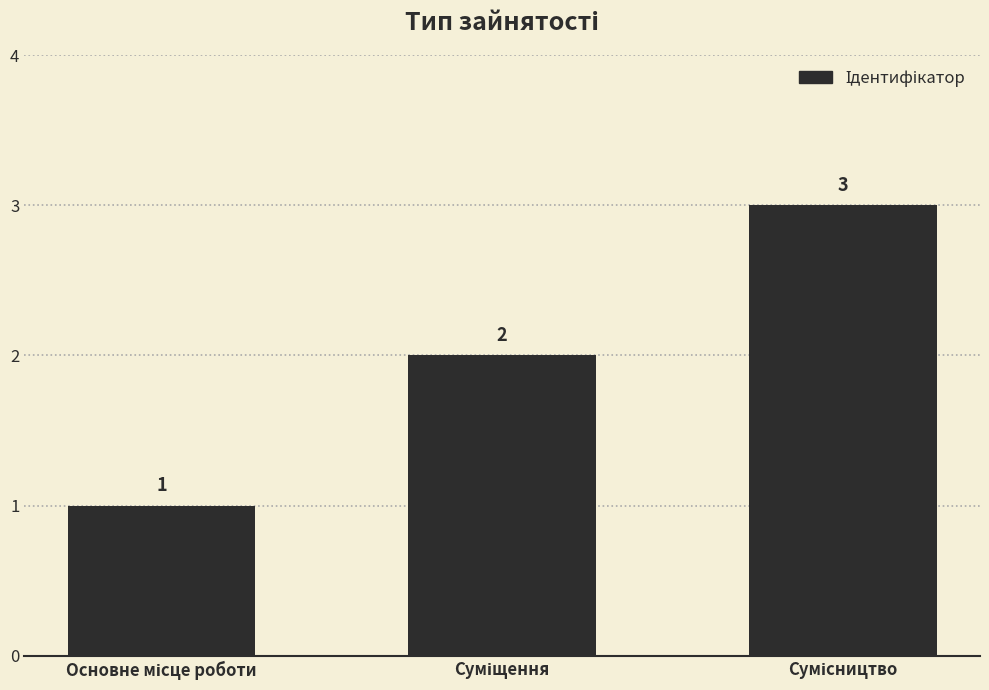

What is the sum of all values?

6